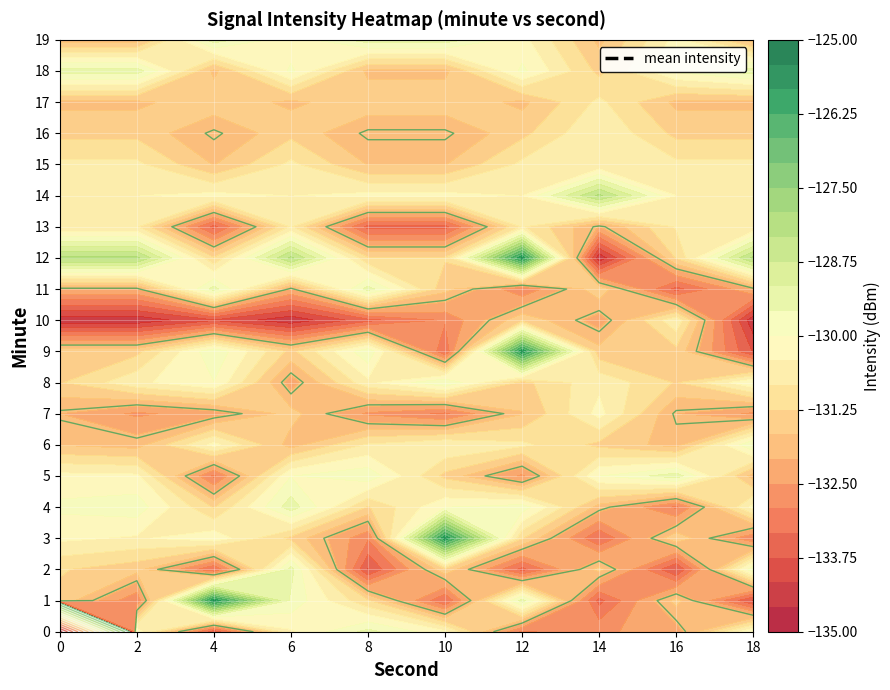

Is it true that 16 equals -131.8 at 6?

True